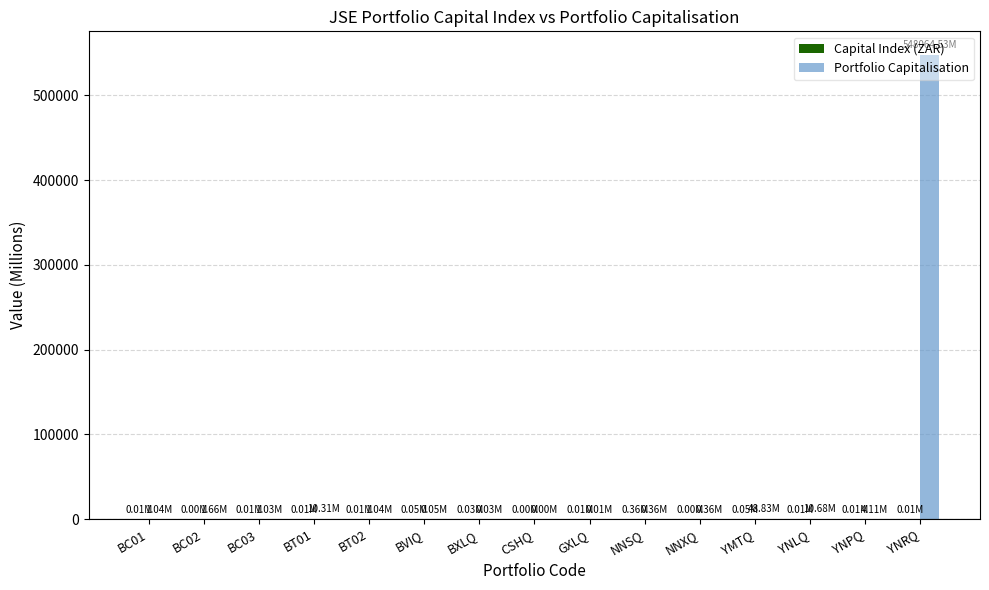

Which category has the highest value across all series?

YNRQ